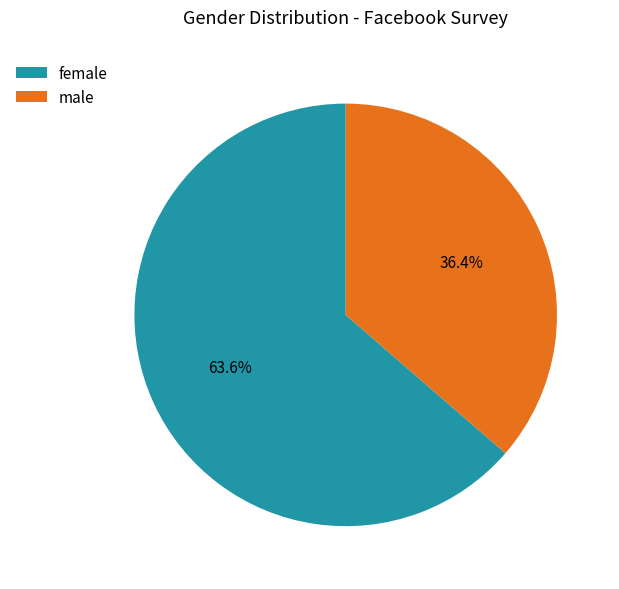

Do female and male together represent more than half of the pie?

Yes